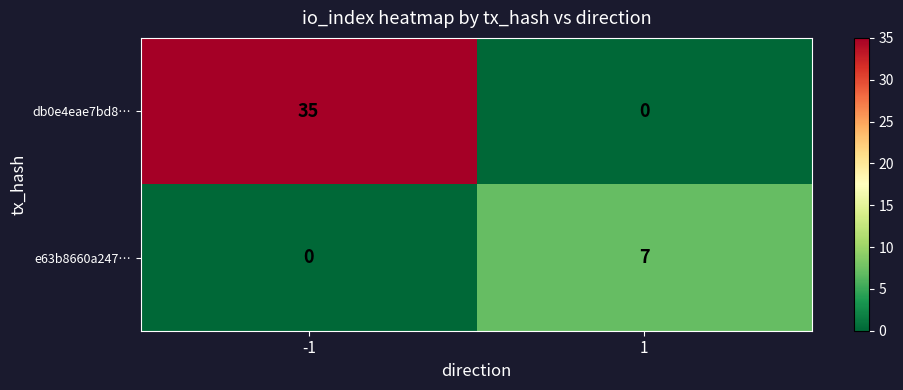

What is the spread (max minus min) of values at -1?

35